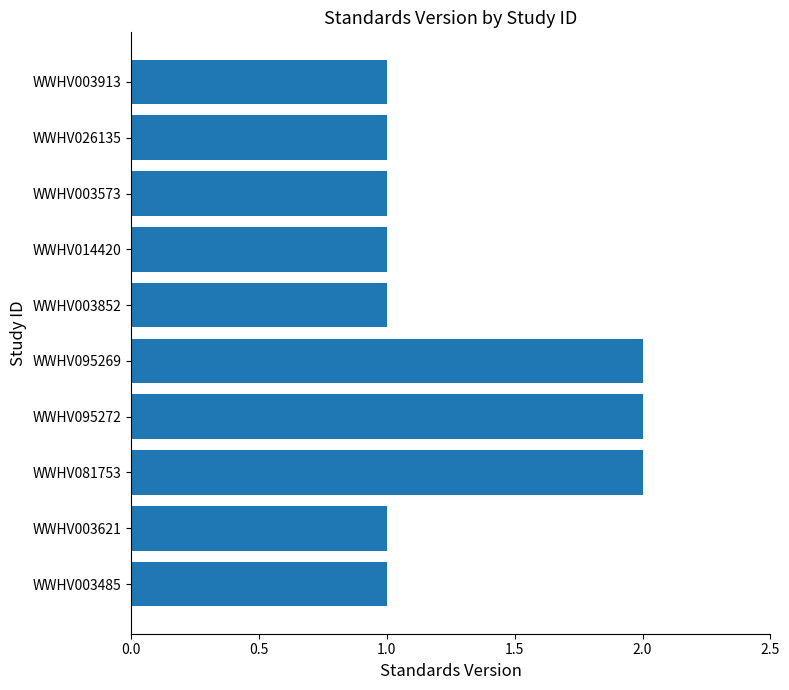

What is the ratio of the value at WWHV003913 to the value at WWHV003852?

1.0